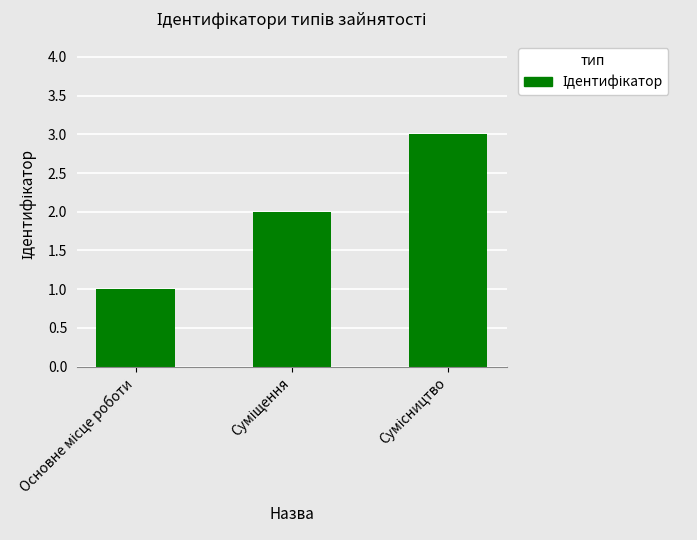

What is the maximum value shown in the chart?

3